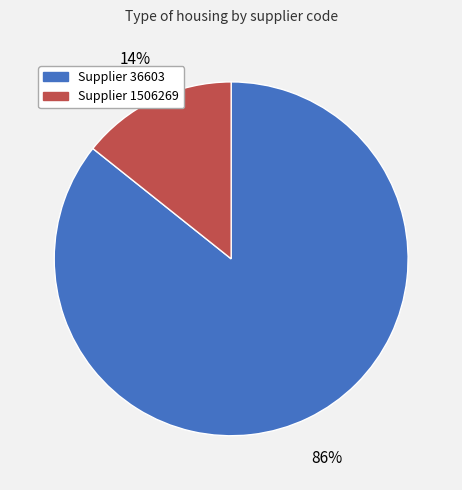

Does any single category account for the majority?

Yes